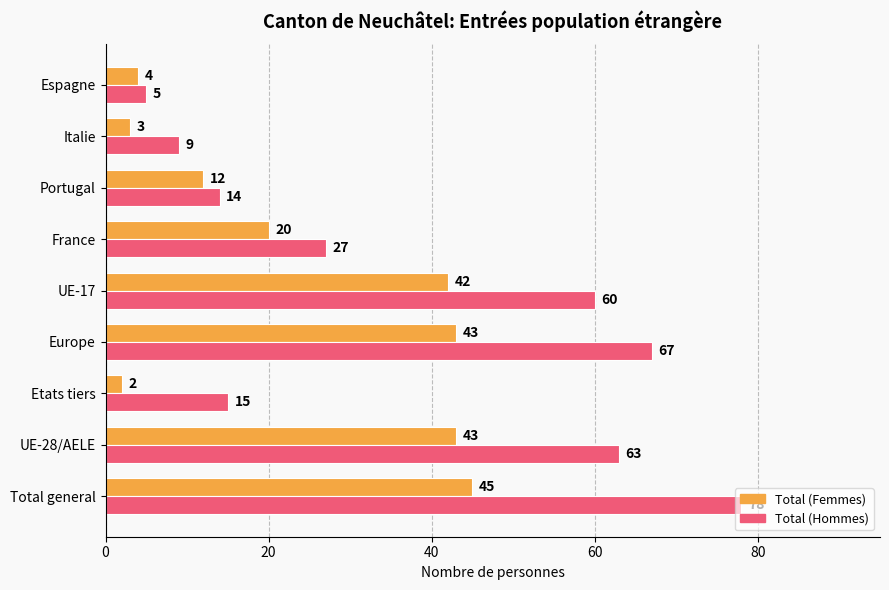

The Total (Femmes) series shows 43 at UE-28/AELE. True or false?

True